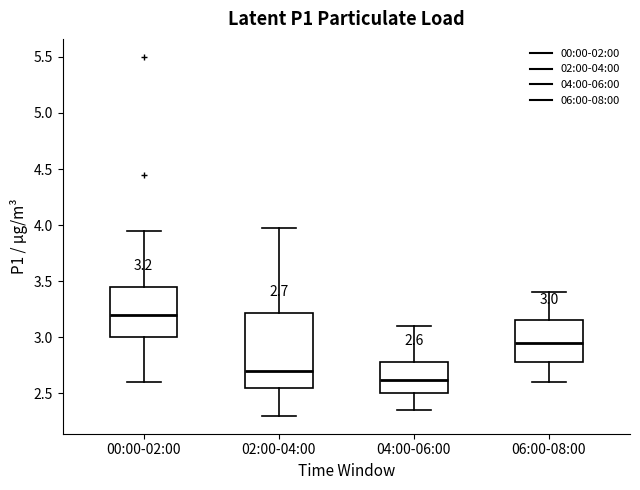

Which box's median line is the lowest?

04:00-06:00